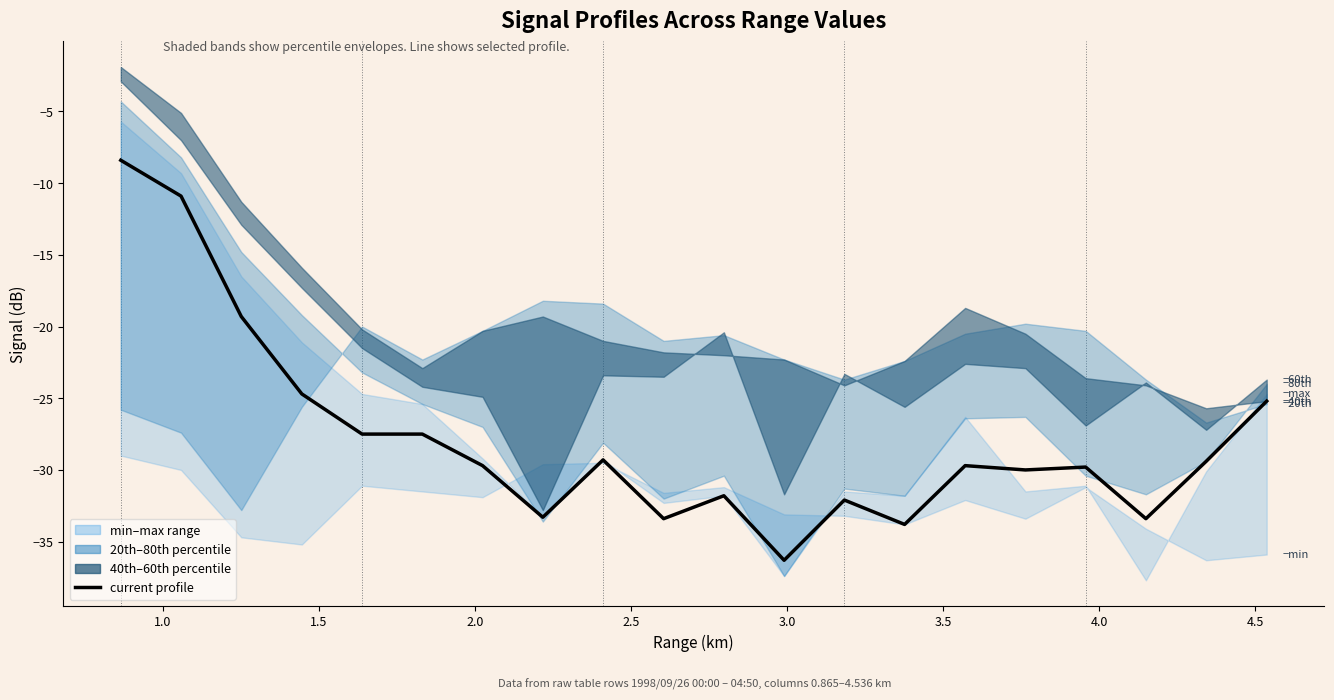

What is the smallest value displayed?

-36.3